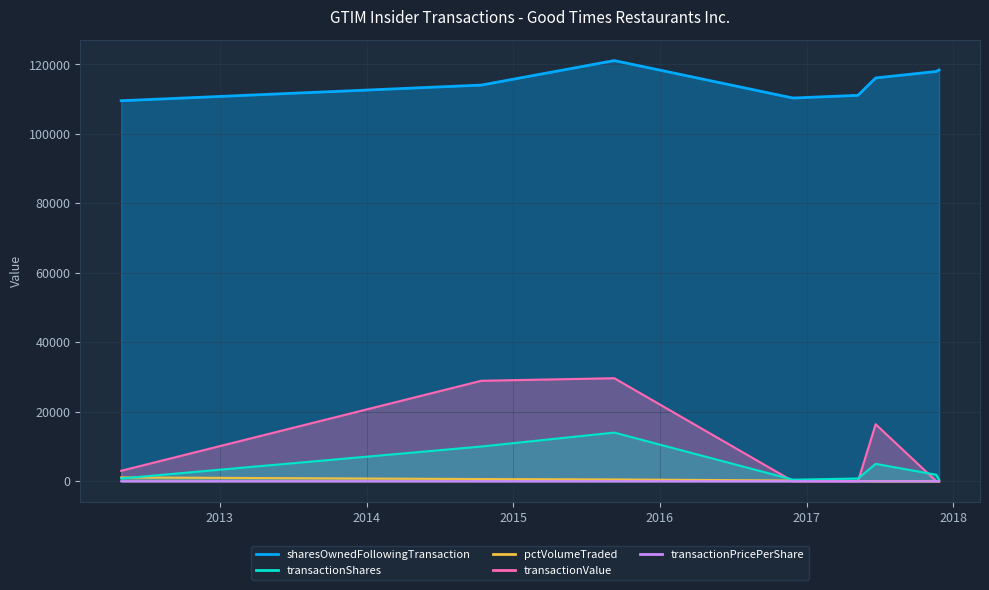

The value of pctVolumeTraded at 2014-10-14 is 903.2. True or false?

False